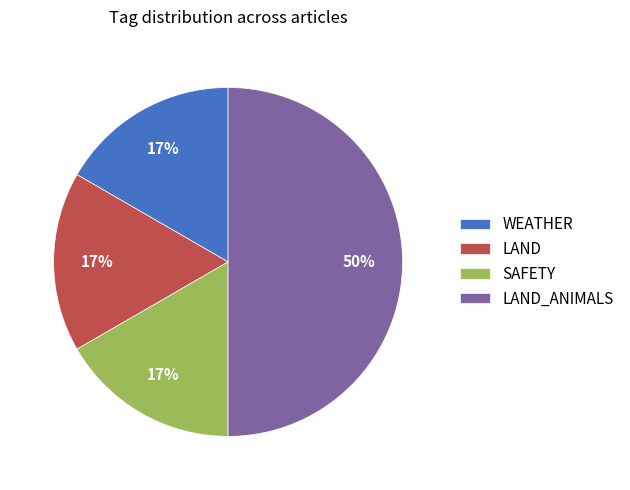

How many segments does this pie chart have?

4